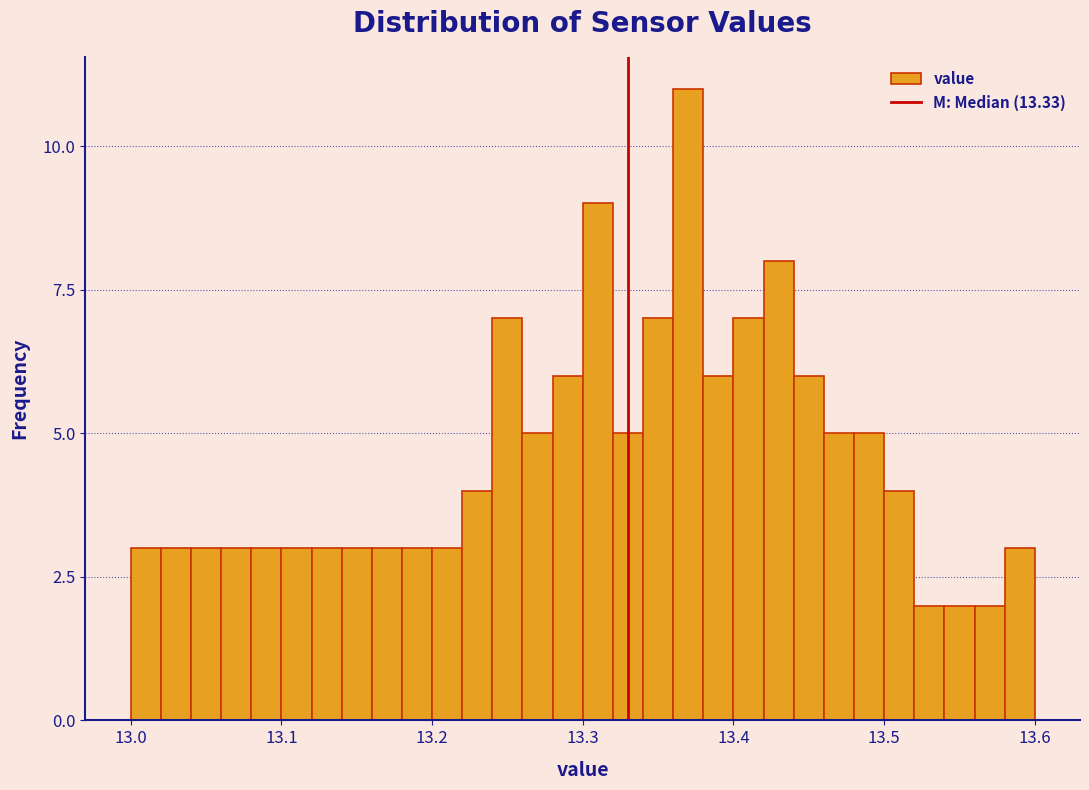

Read against the x-axis, roughly where is the centre of the tallest bar?

13.37